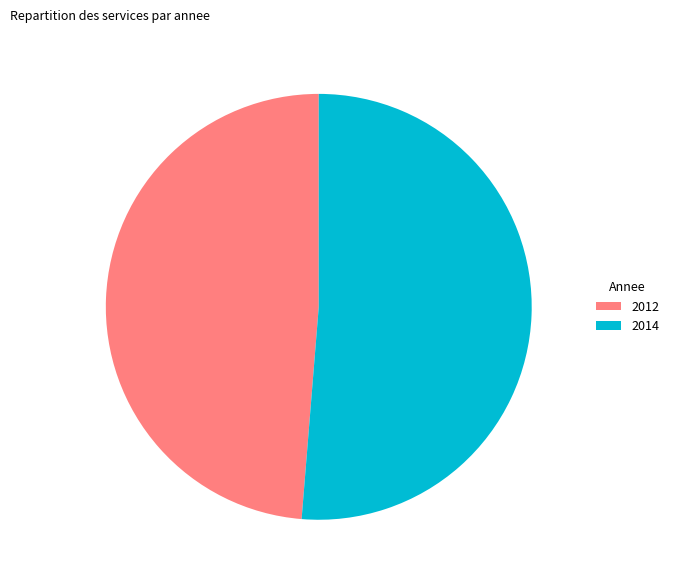

How many slices are in this pie chart?

2